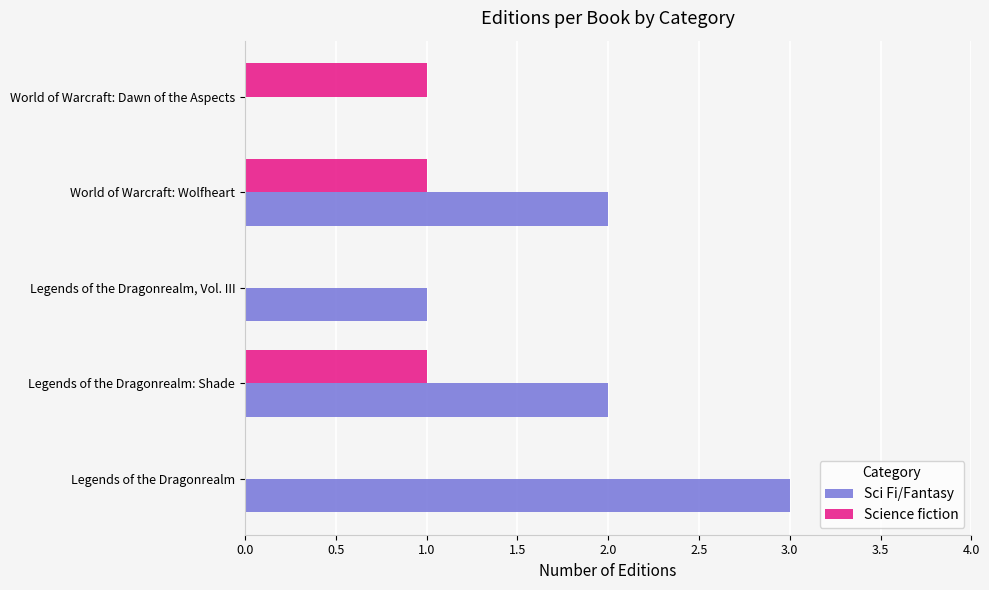

Is the value of Science fiction at Legends of the Dragonrealm: Shade greater than the value of Sci Fi/Fantasy at Legends of the Dragonrealm?

No